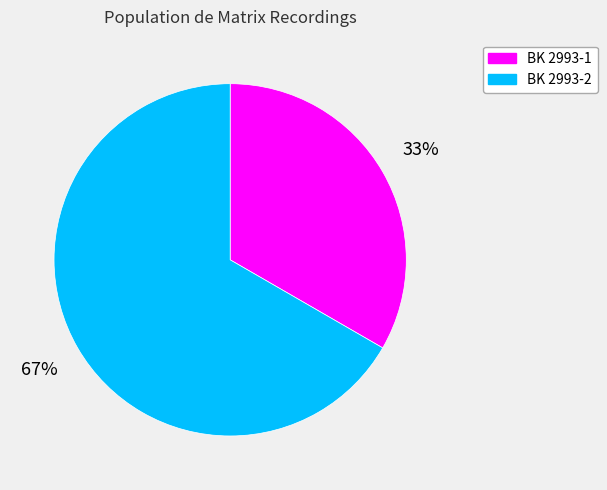

What is the largest slice in the pie chart?

BK 2993-2